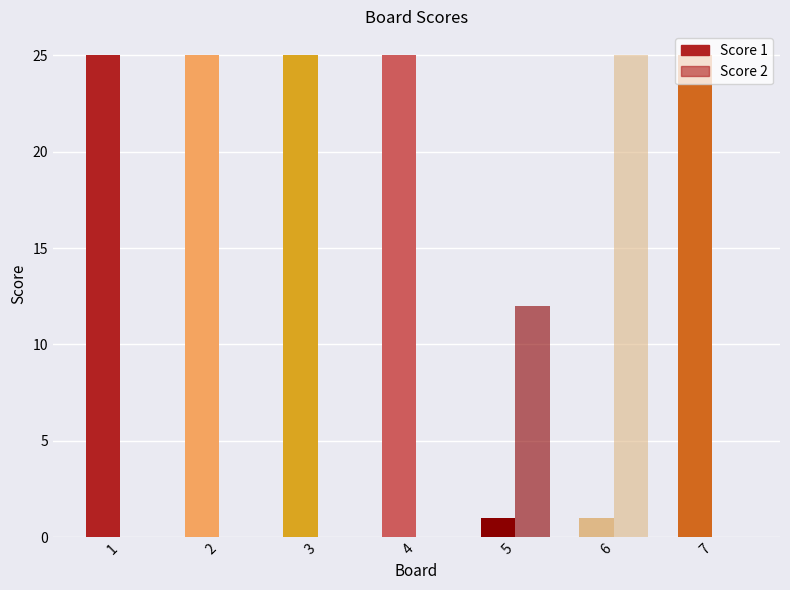

What is the sum of the Score 1 values at 7 and 3?

50